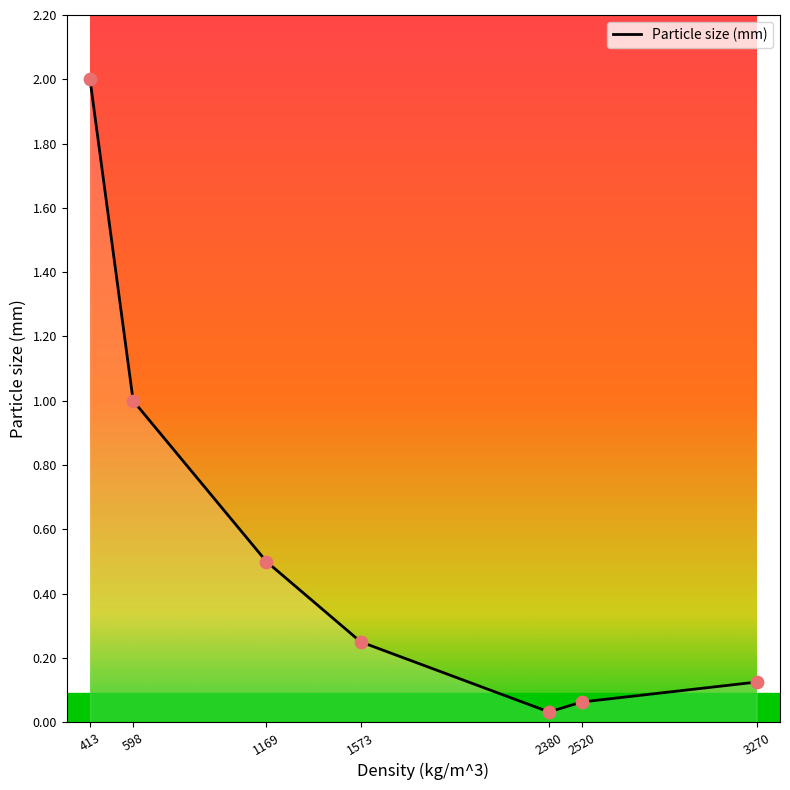

Which has a higher value, 2520 or 2380?

2520